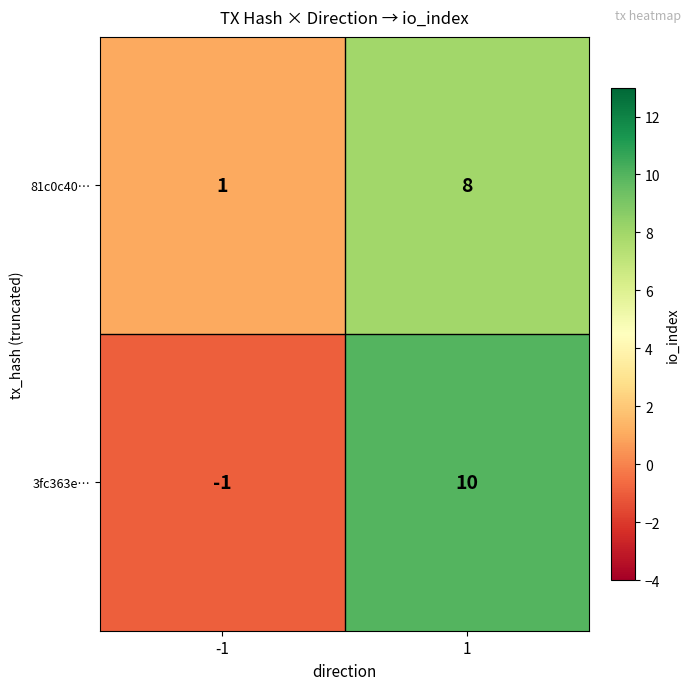

The 81c0c40… series shows 2 at -1. True or false?

False